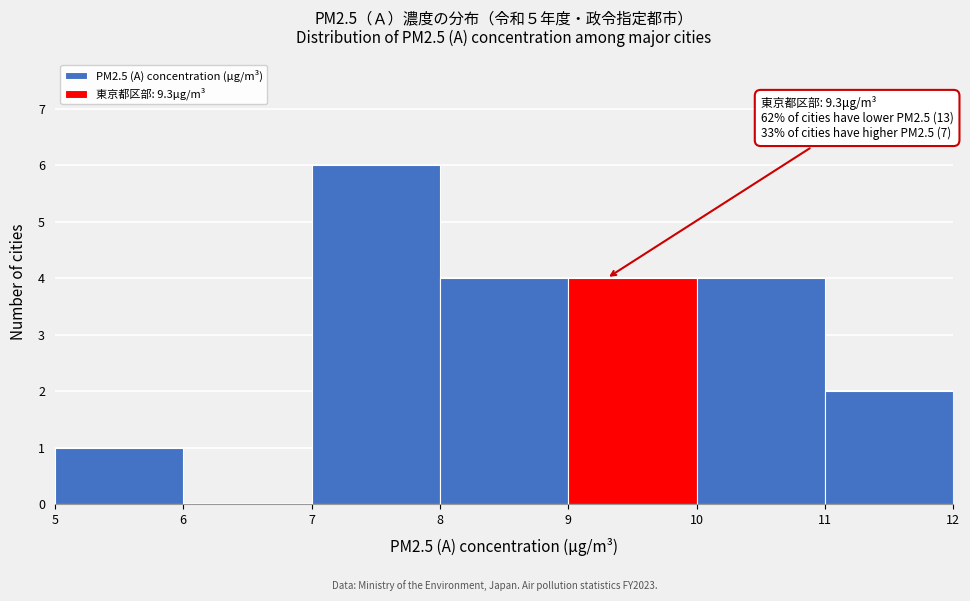

Which range on the x-axis has the tallest bar?

7 to 8